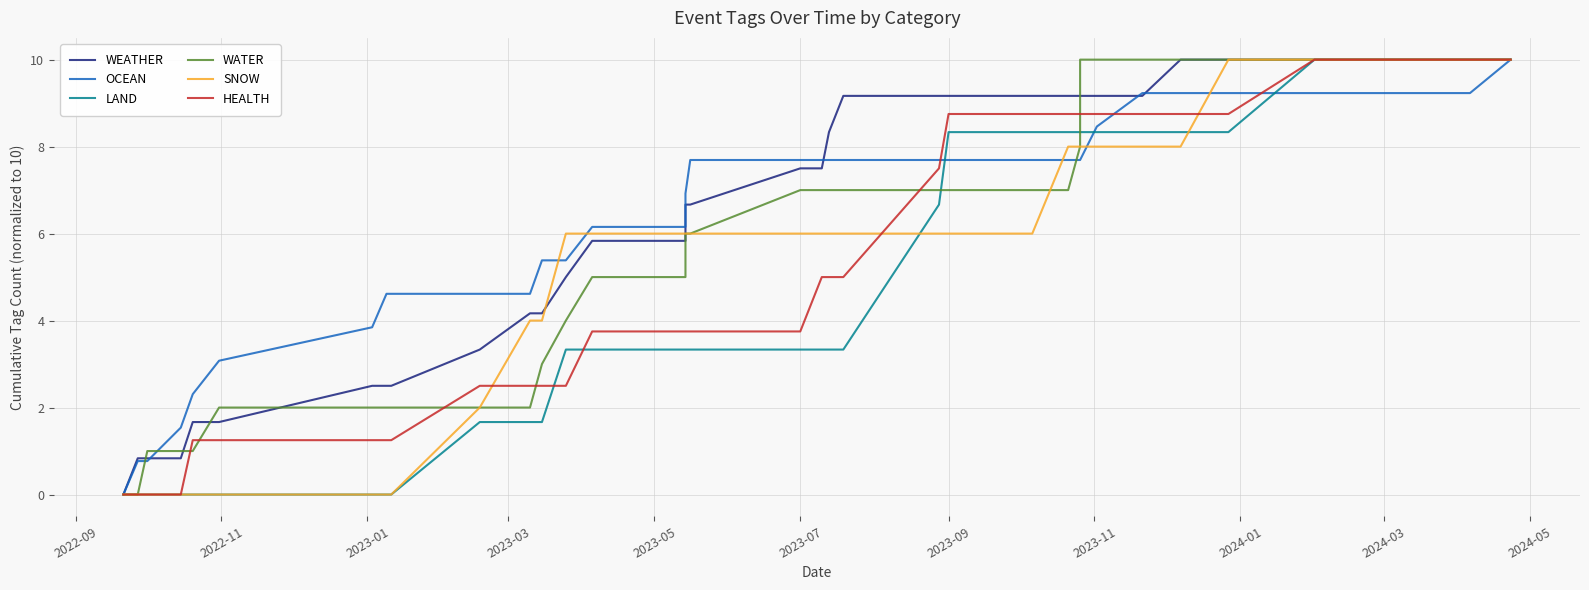

How many values in the LAND series are below 3?

12